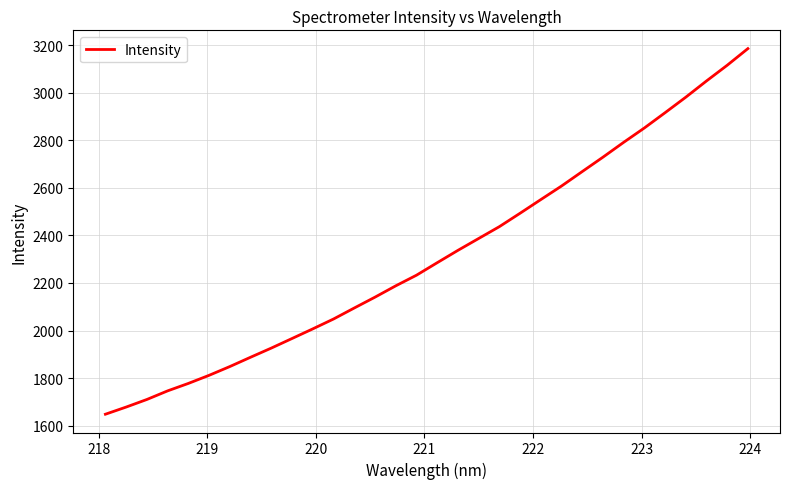

What is the difference between the maximum and minimum values?

1537.4